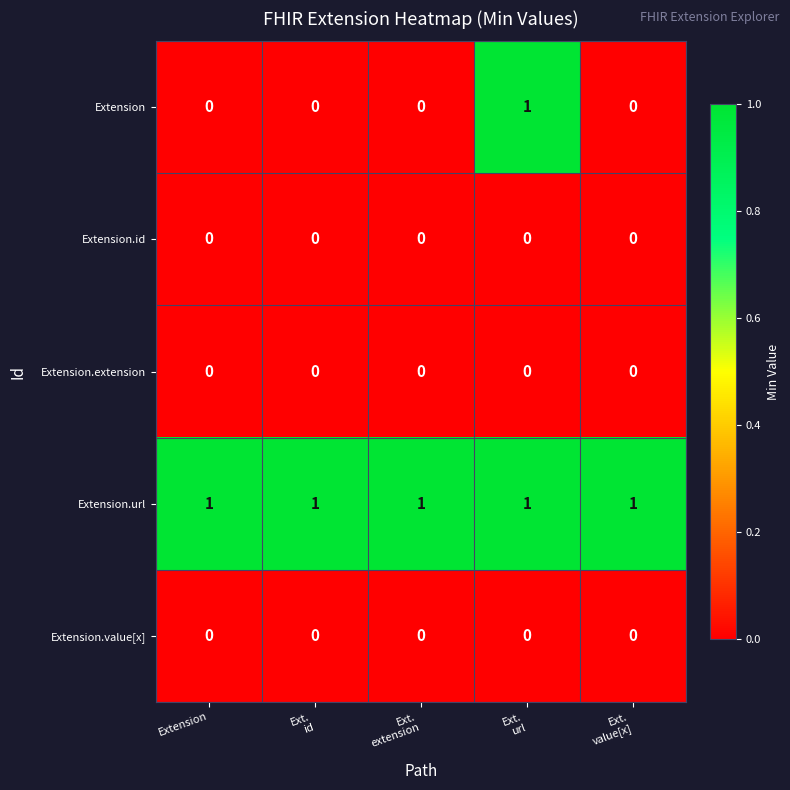

Reading left to right, extract all data points from this chart.

Extension: 0	0	0	1	0
Extension.id: 0	0	0	0	0
Extension.extension: 0	0	0	0	0
Extension.url: 1	1	1	1	1
Extension.value[x]: 0	0	0	0	0